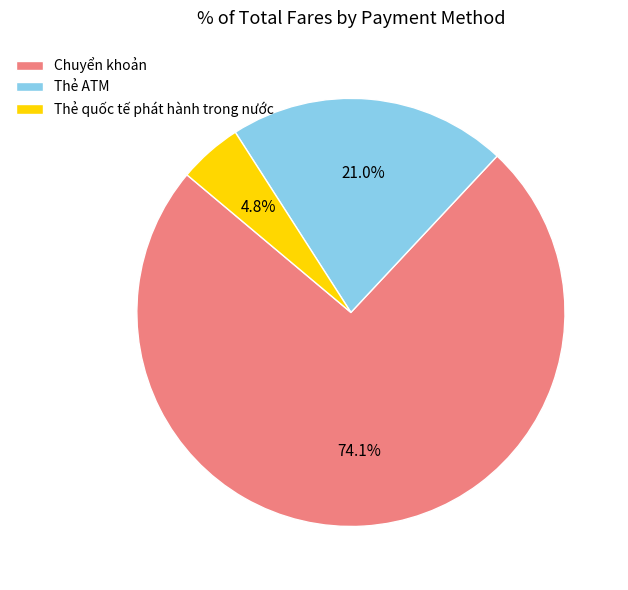

What percentage do Chuyển khoản and Thẻ quốc tế phát hành trong nước together represent?

79.0%